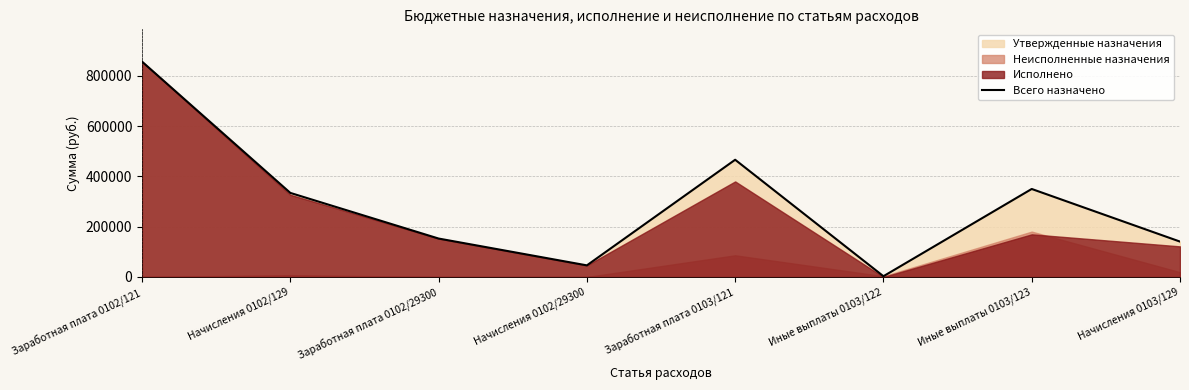

Reading right to left, list all the values displayed in this chart.

140700	350000	3000	466200	46153	152825	334347	856417